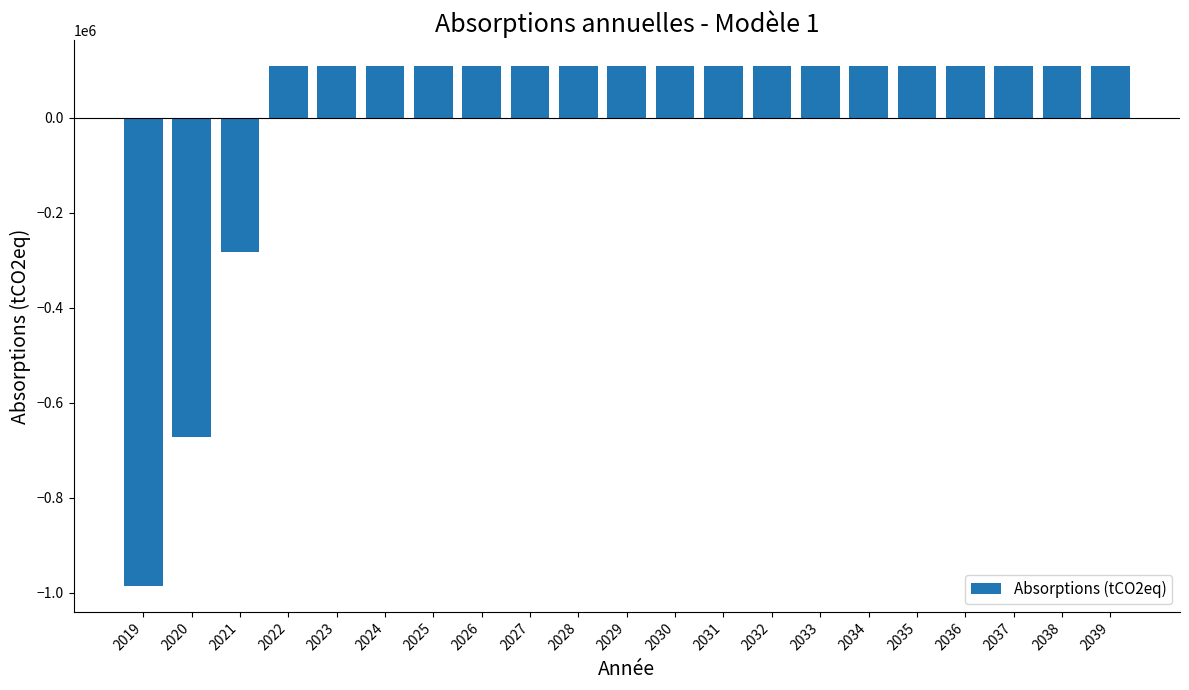

The value at 2028 is 107852.4. True or false?

True